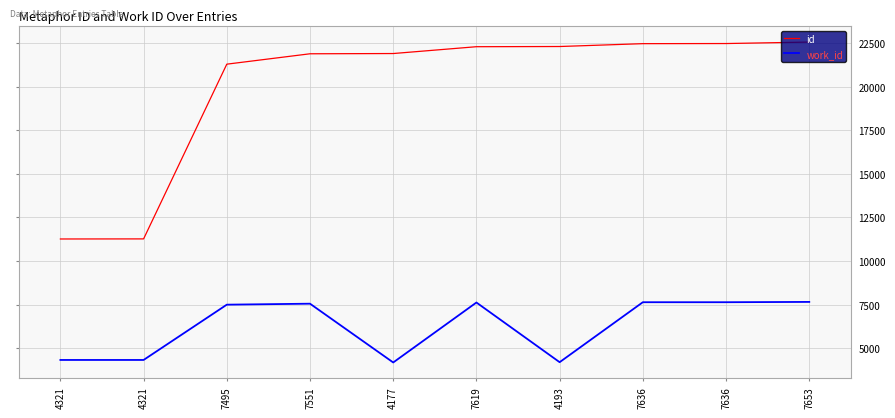

Reading right to left, list all the values displayed in this chart.

id: 7653=22570	7636=22486	7636=22479	4193=22315	7619=22304	4177=21912	7551=21898	7495=21302	4321=11271	4321=11266
work_id: 7653=7653	7636=7636	7636=7636	4193=4193	7619=7619	4177=4177	7551=7551	7495=7495	4321=4321	4321=4321